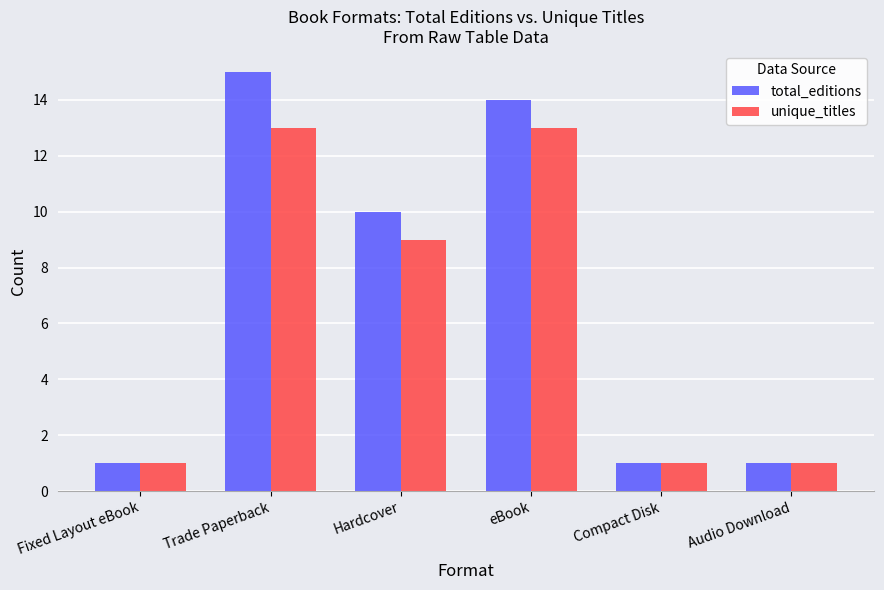

The value of total_editions at Fixed Layout eBook is 0. True or false?

False